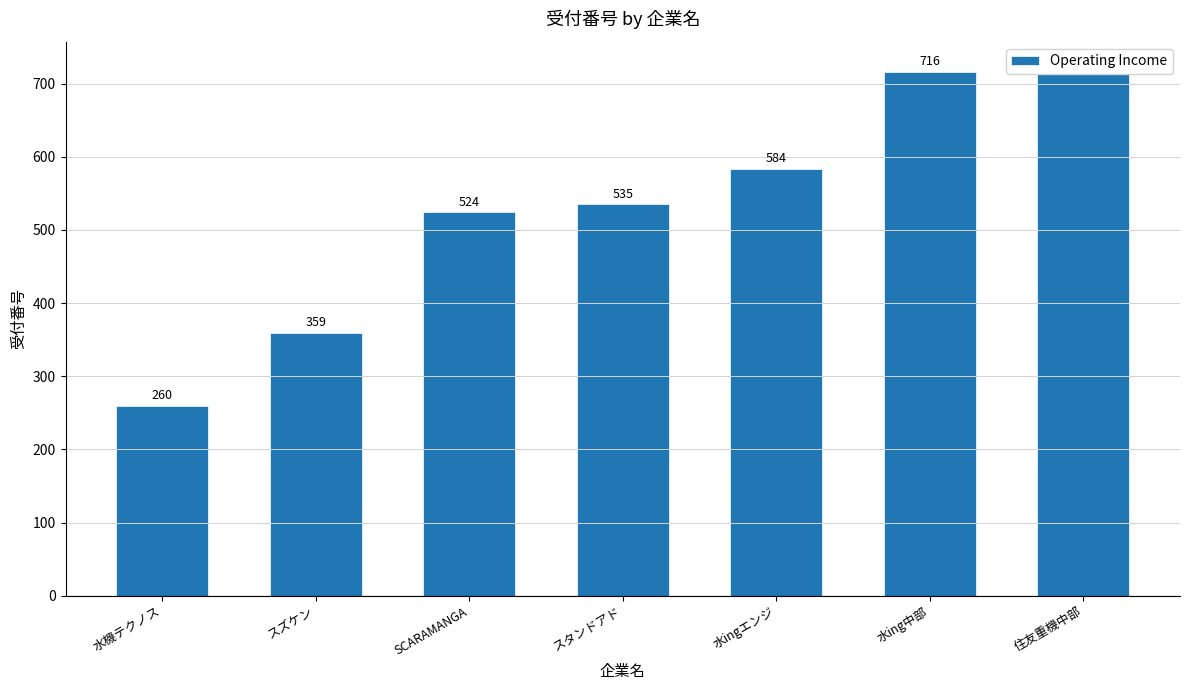

What is the difference between the values at スタンドアド and SCARAMANGA?

11